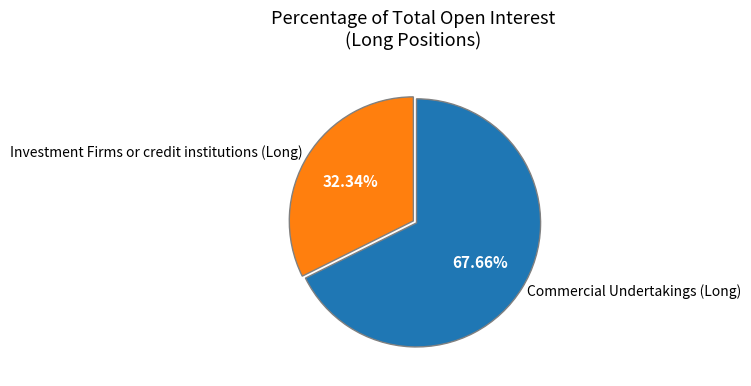

Which category has the biggest portion of the pie?

Commercial Undertakings (Long)